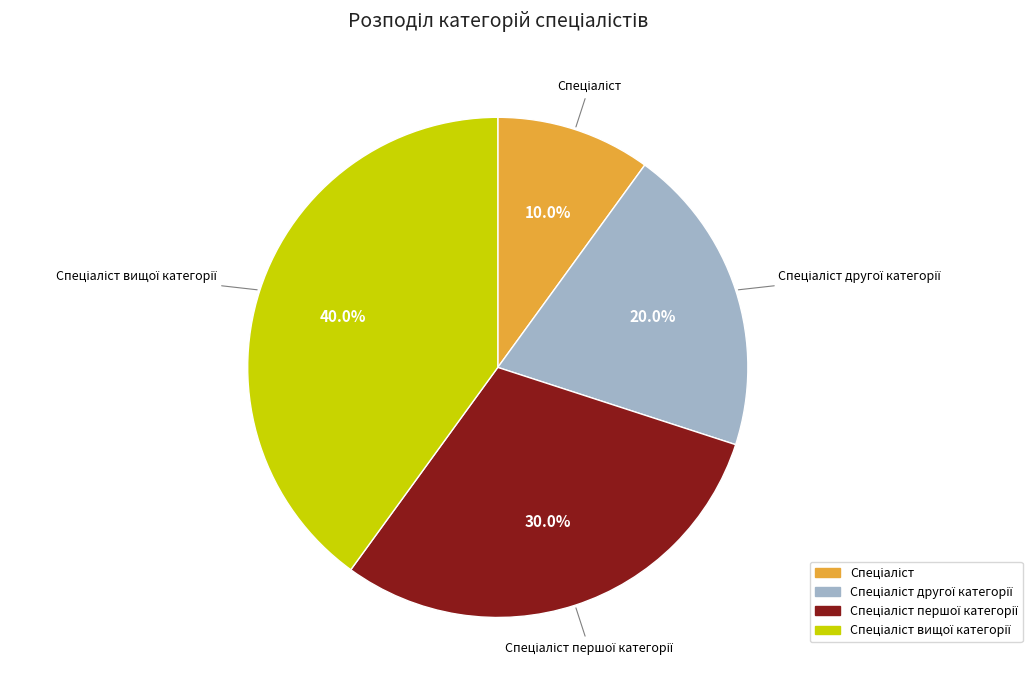

Is there a majority slice in this chart?

No